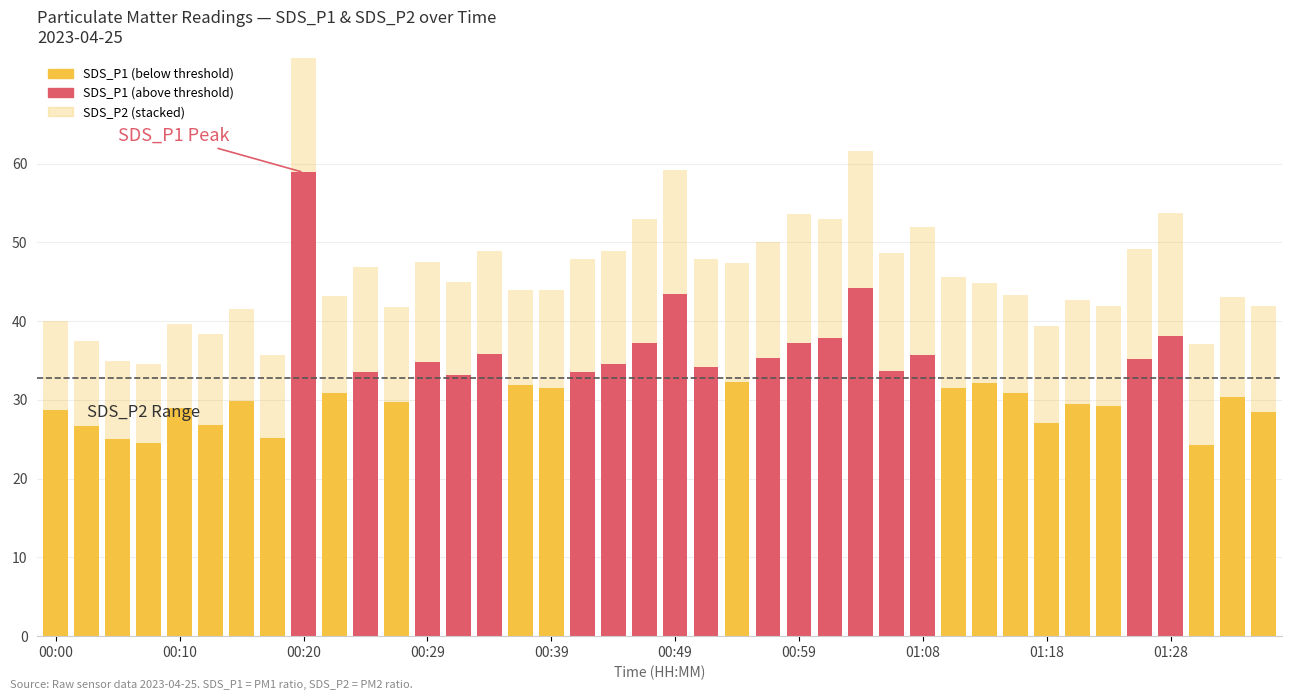

What is the label of the 1st bar from the right?

01:35